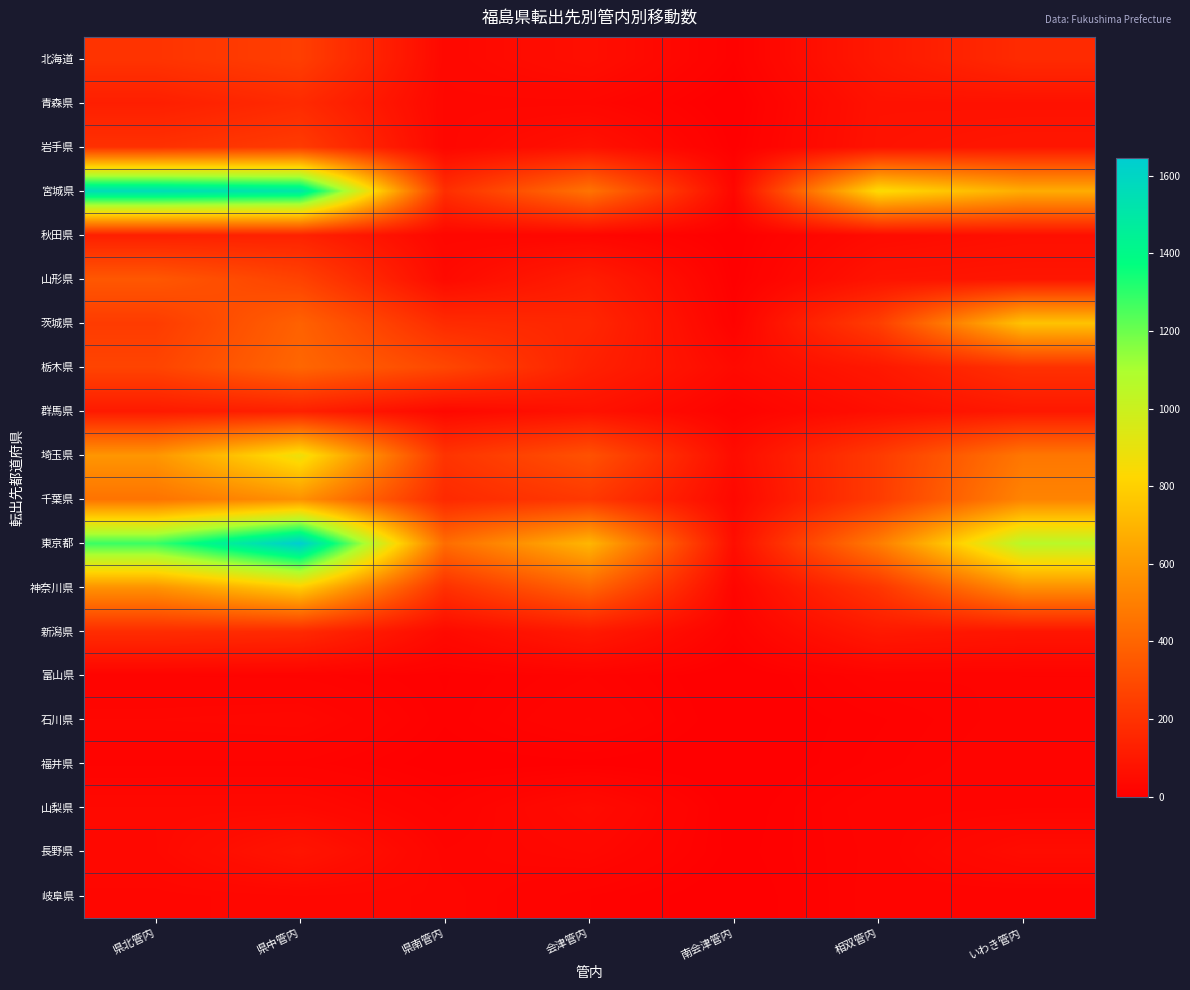

What is the spread (max minus min) of values at 県南管内?

426